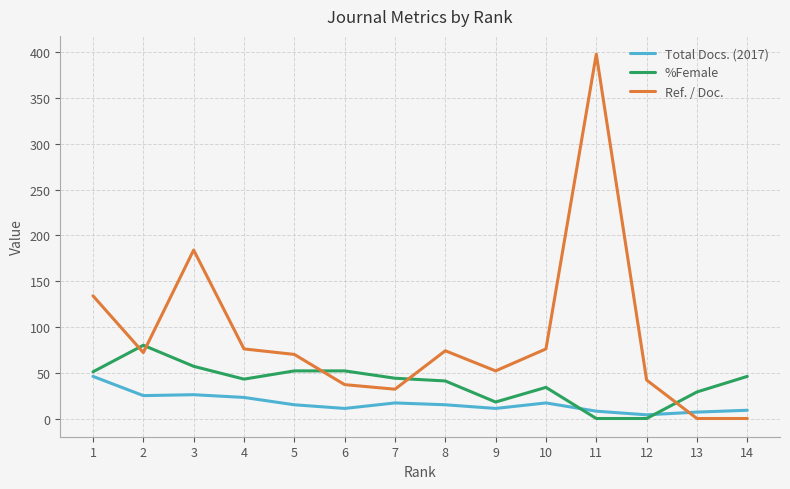

Between 7 and 13, which series saw the biggest shift?

Ref. / Doc.